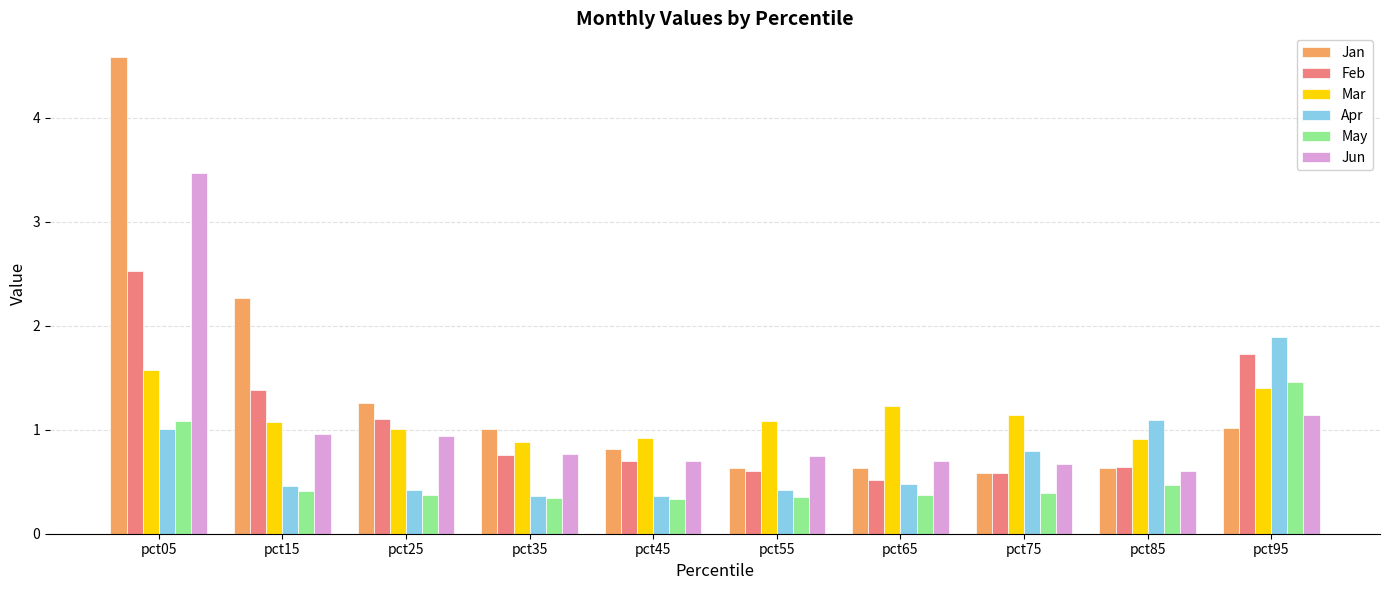

True or false: Jun has a value of 0.4 at pct35.

False